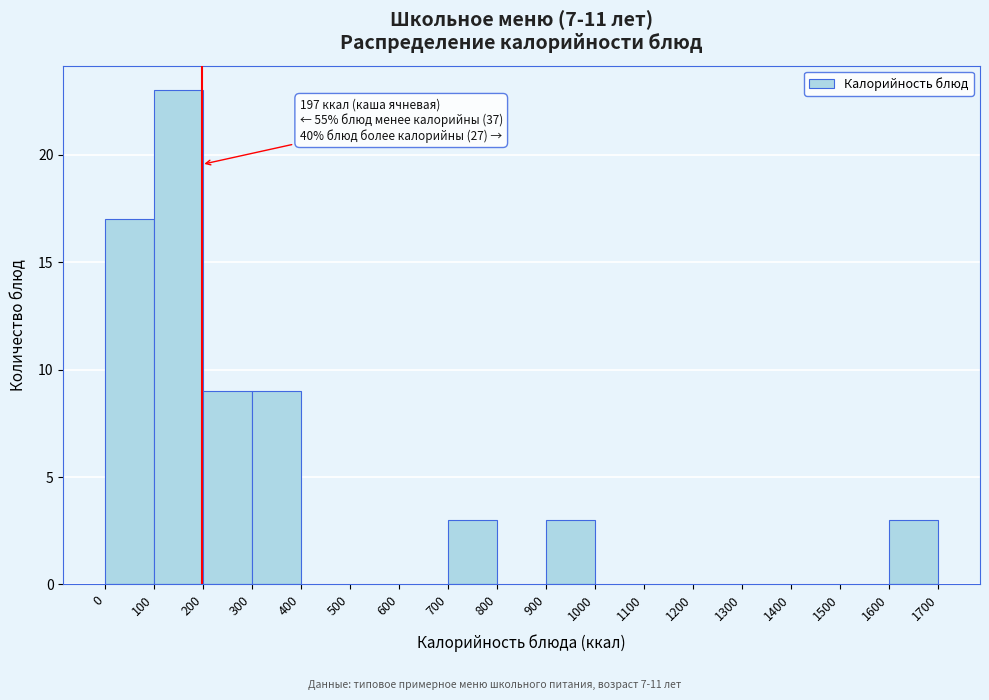

Over which range of the x-axis is the bar tallest?

100 to 200